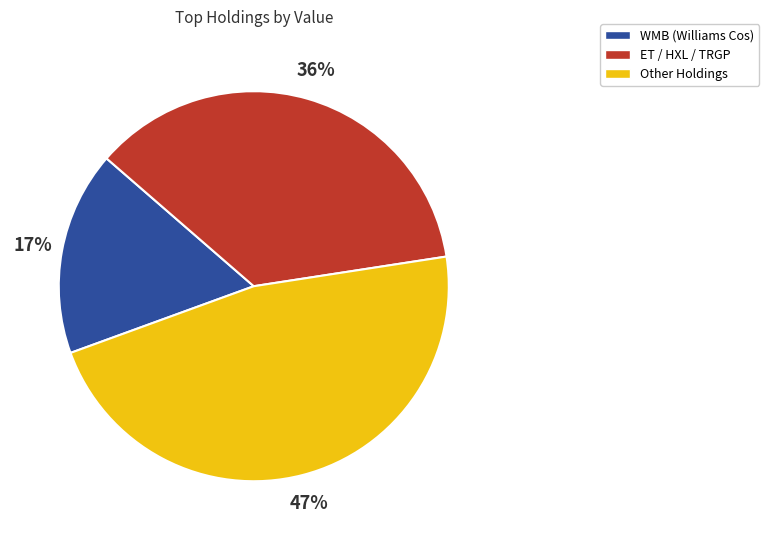

To the nearest percent, what is the difference between the largest and smallest slice percentages?

30%